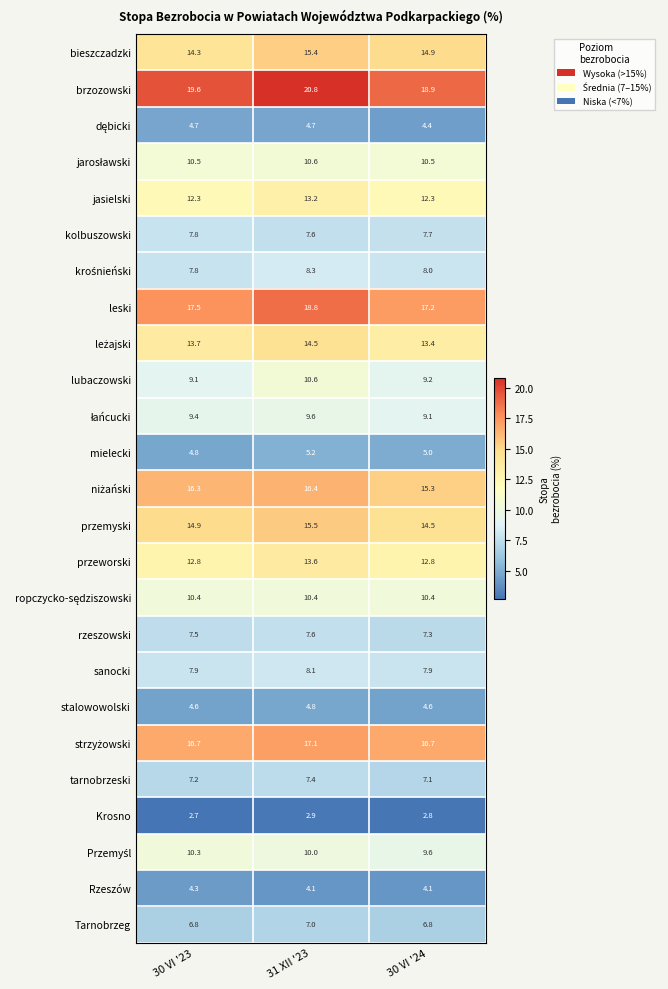

What is the approximate value of przeworski at 30 VI '23?

12.8